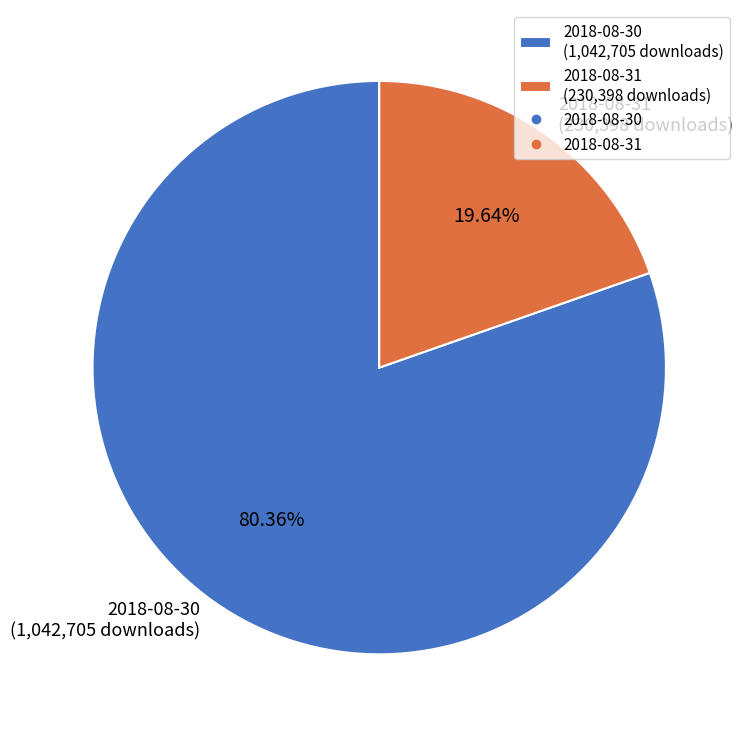

Which slice is the largest?

2018-08-30